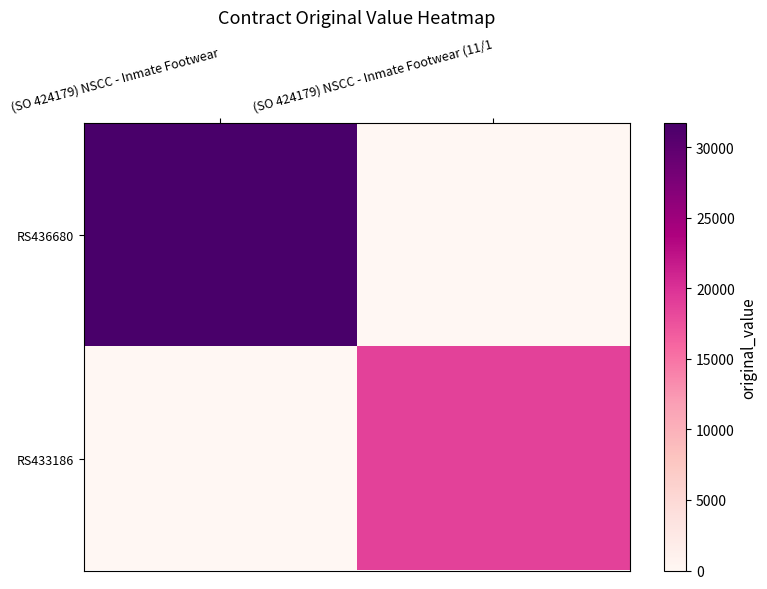

Which series has the largest range (max minus min)?

RS436680